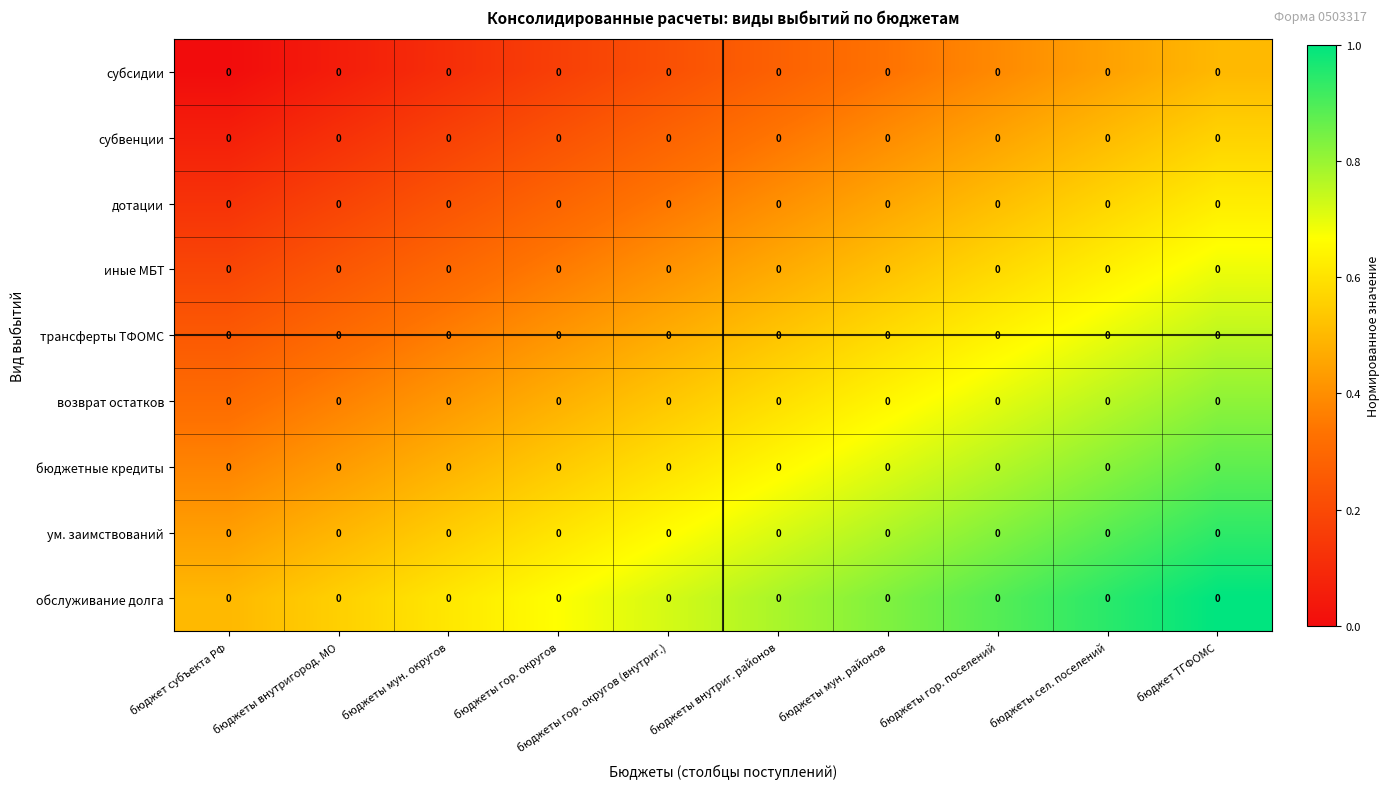

What is the maximum value shown in the chart?

1.0